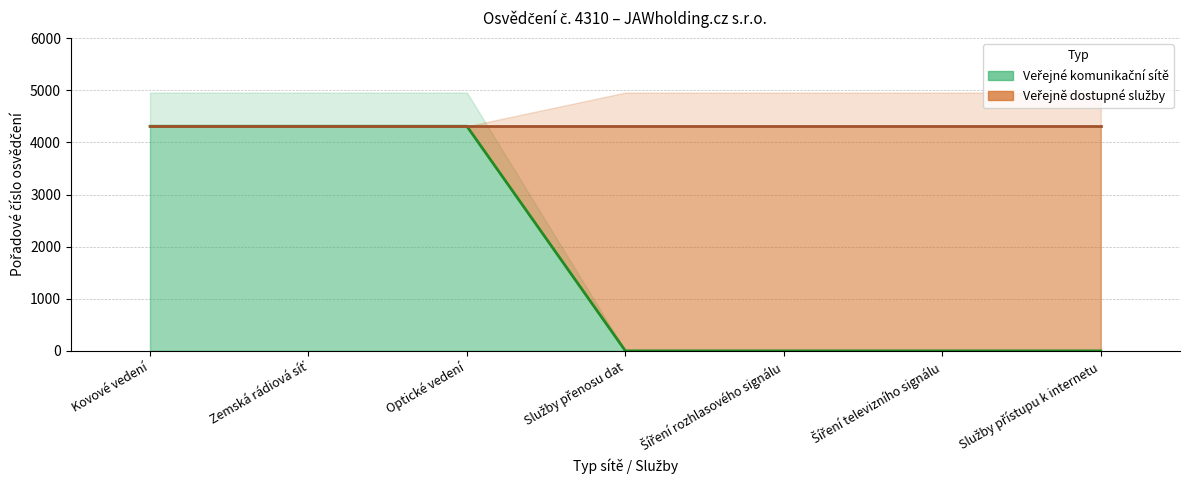

The value at Kovové vedení is 4310. True or false?

True